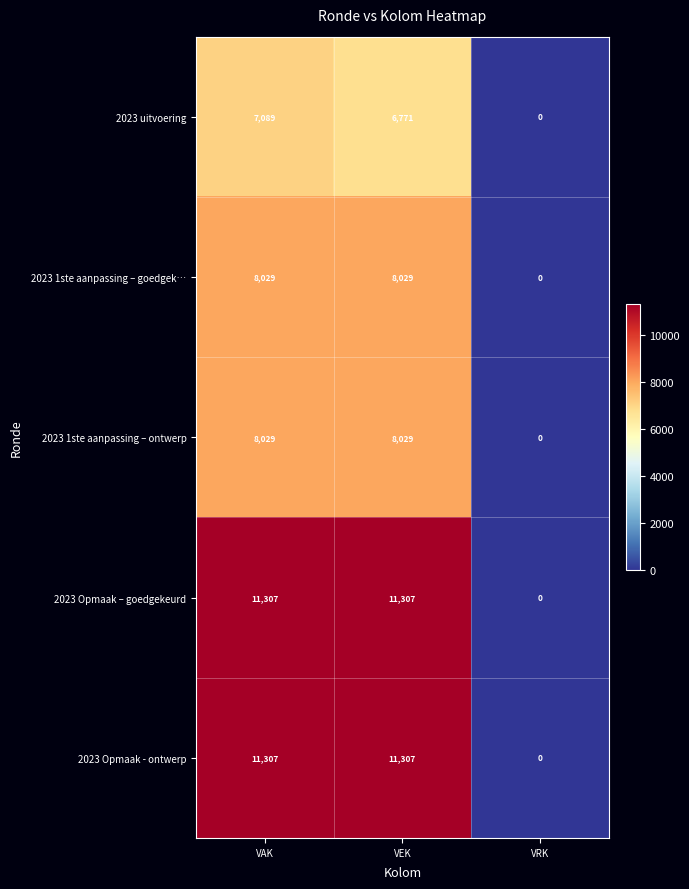

How many data points does each series have?

3